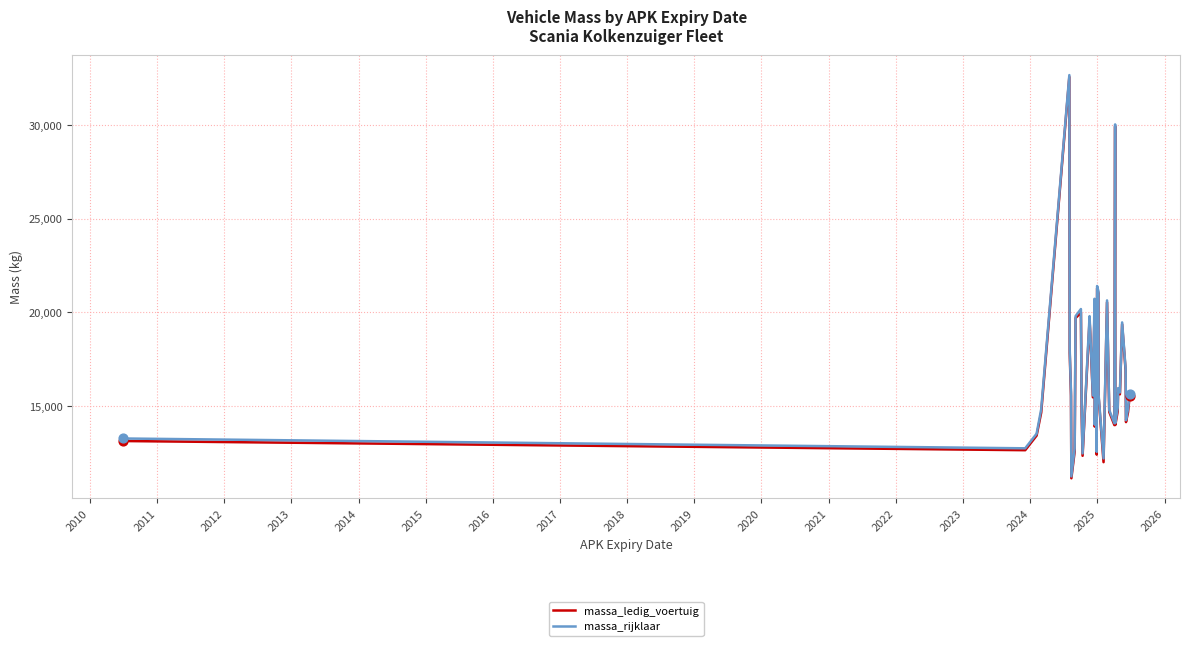

Which series contains the lowest Y value?

massa_ledig_voertuig